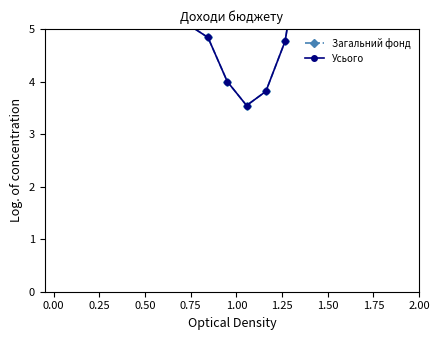

What is the sum of the Загальний фонд values at 1.00 and 2.00?

10.8